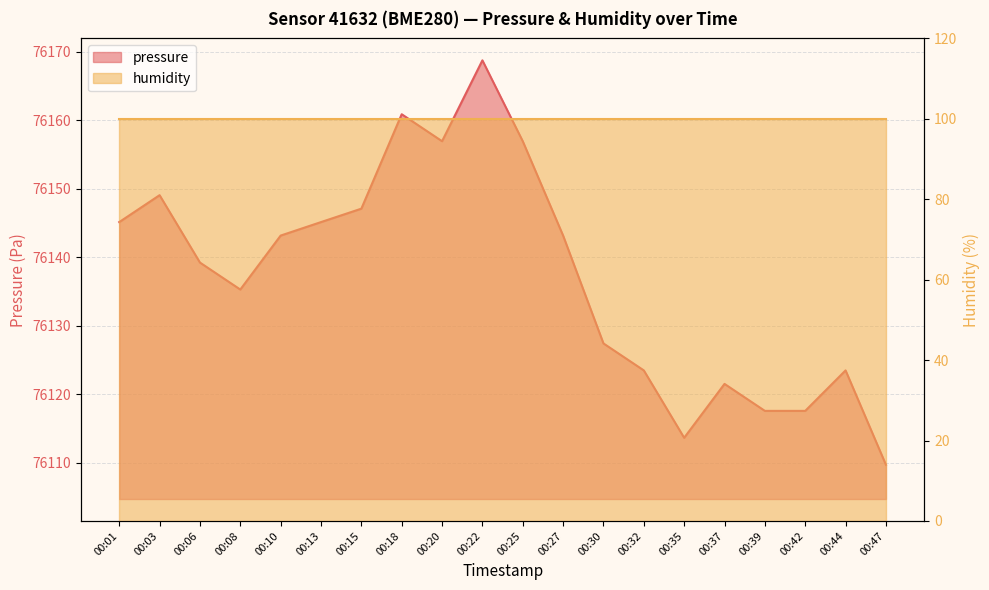

List the labels in order of value, smallest first.

00:47, 00:35, 00:39, 00:42, 00:37, 00:32, 00:44, 00:30, 00:08, 00:06, 00:10, 00:27, 00:01, 00:13, 00:15, 00:03, 00:20, 00:25, 00:18, 00:22